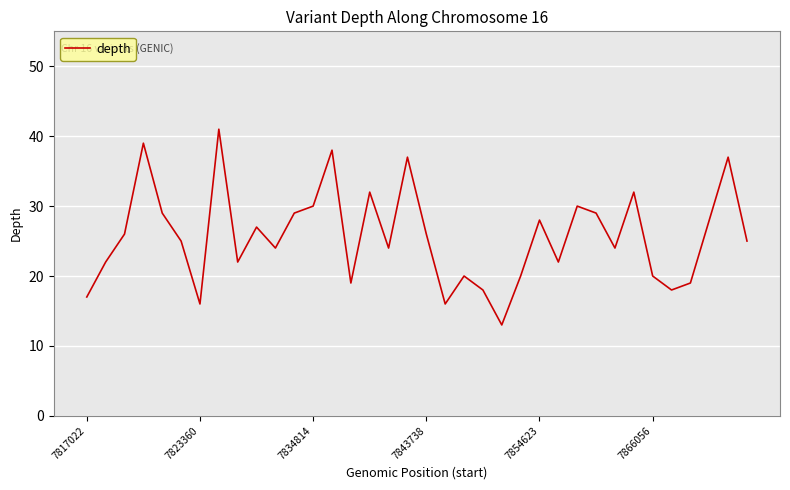

What is the minimum value shown in the chart?

13